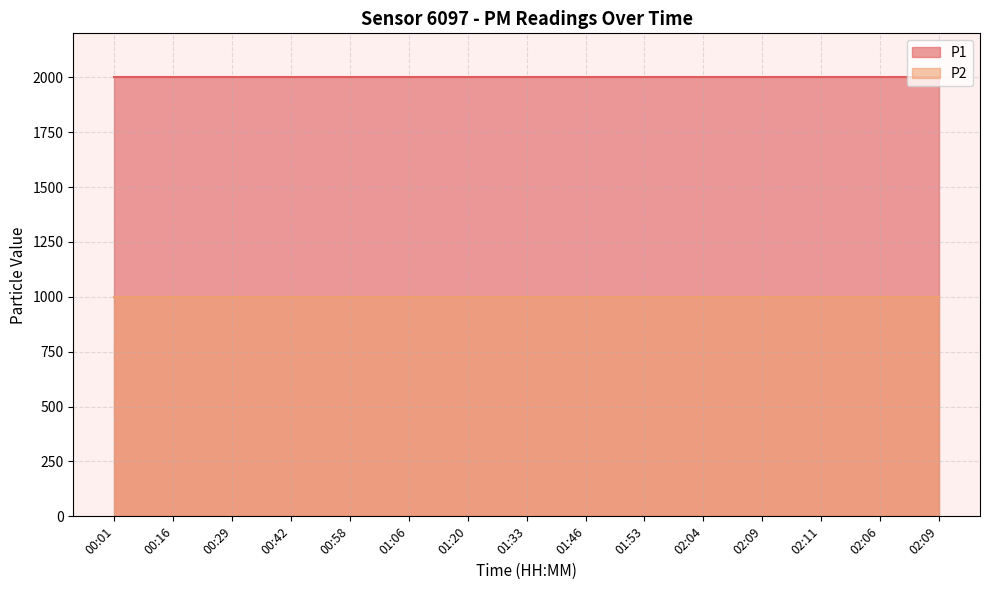

How many lines are shown in the chart?

2